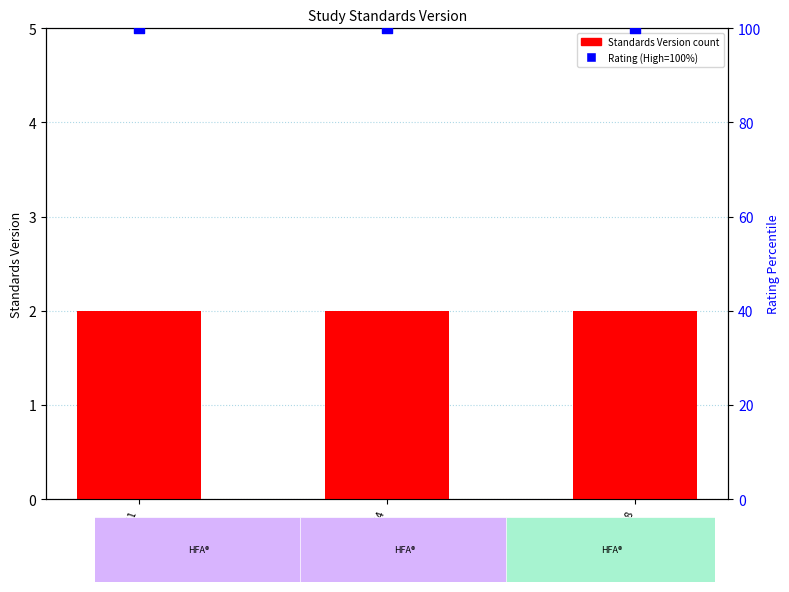

At how many categories does at least one series exceed 9?

3